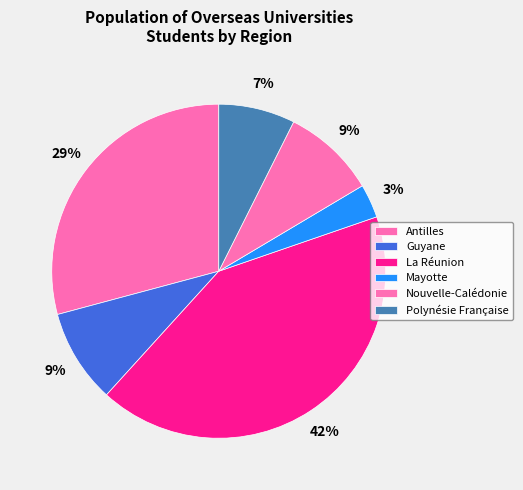

To the nearest percent, what percentage of the pie is Mayotte?

3%